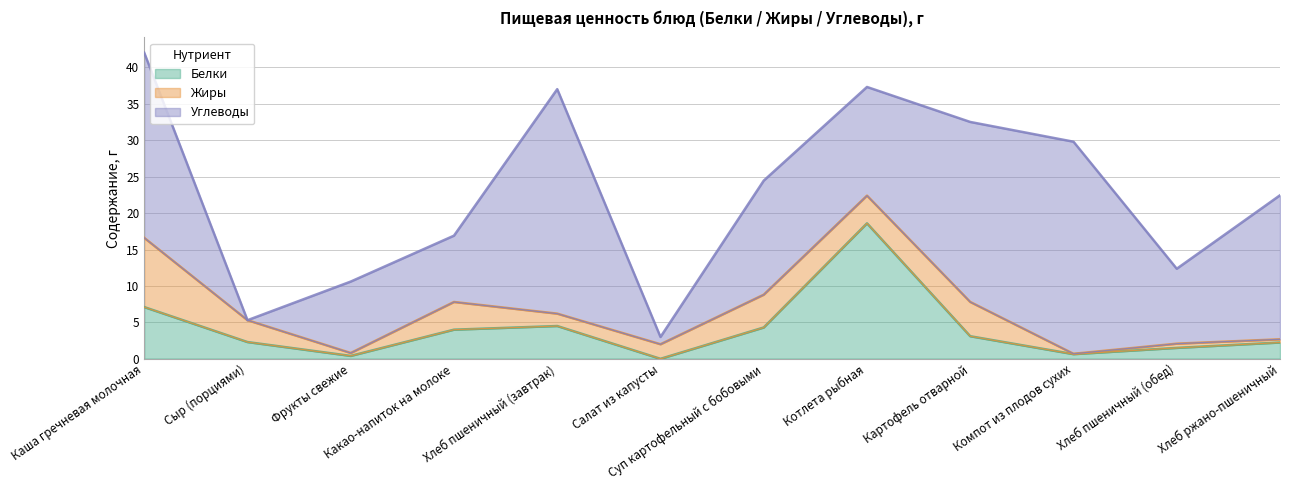

What is the spread (max minus min) of values at Котлета рыбная?

14.8